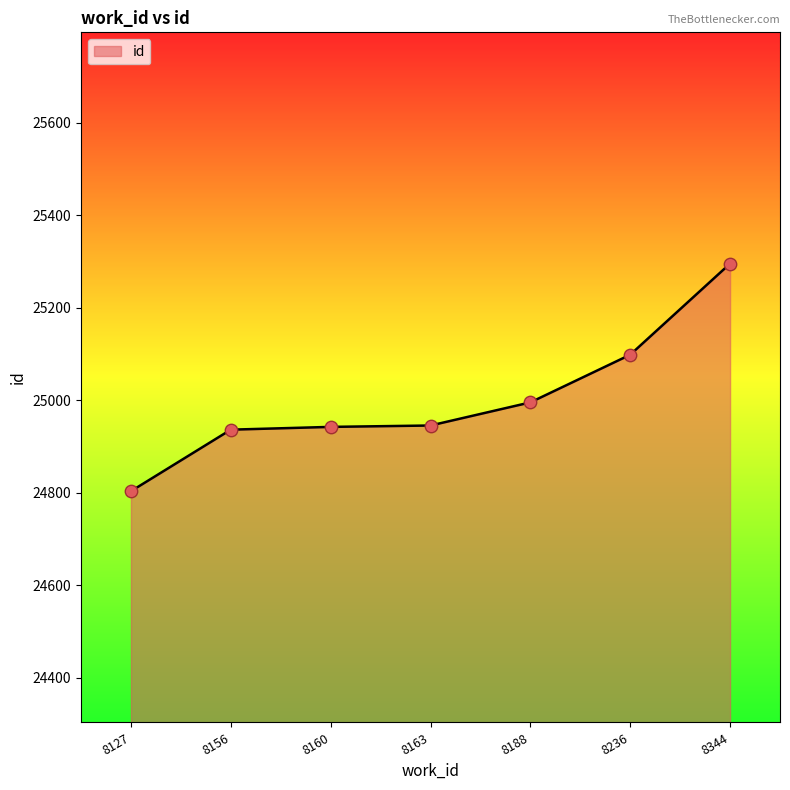

Between 8344 and 8163, which is larger?

8344